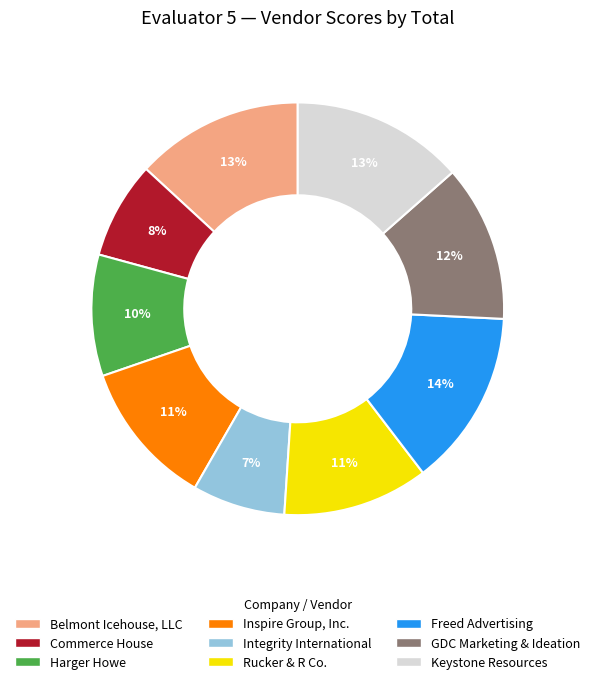

What percentage is the Freed Advertising slice, to the nearest percent?

14%